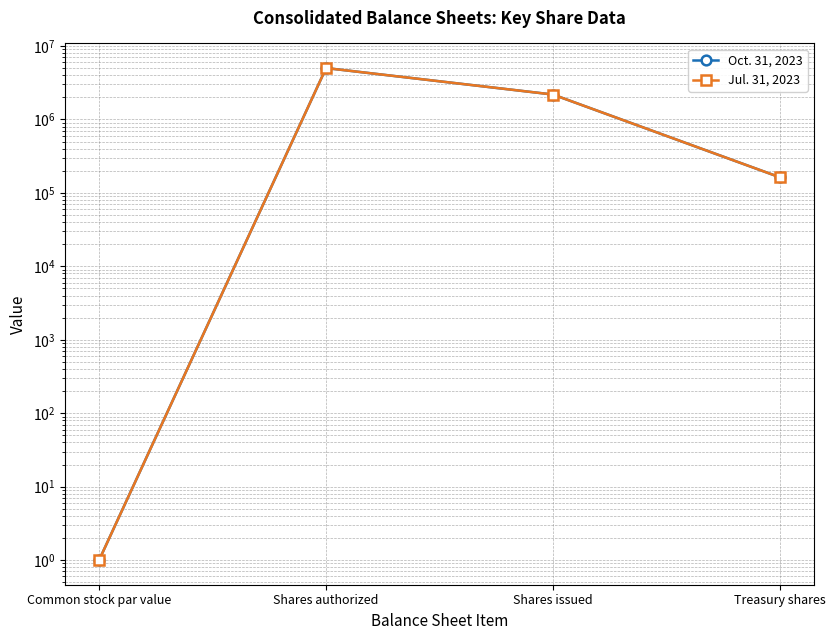

Which series changed the most between Common stock par value and Shares issued?

Oct. 31, 2023